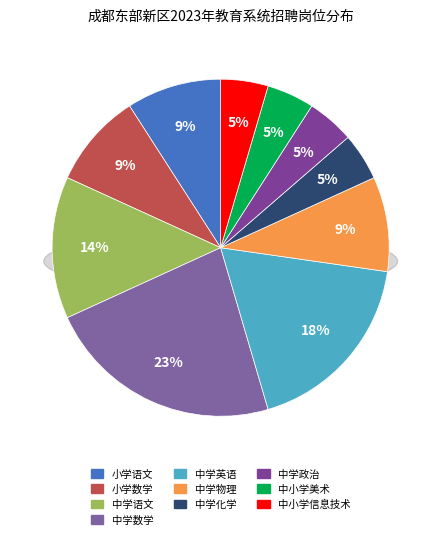

How much of the chart is everything except 中学物理?

90.9%